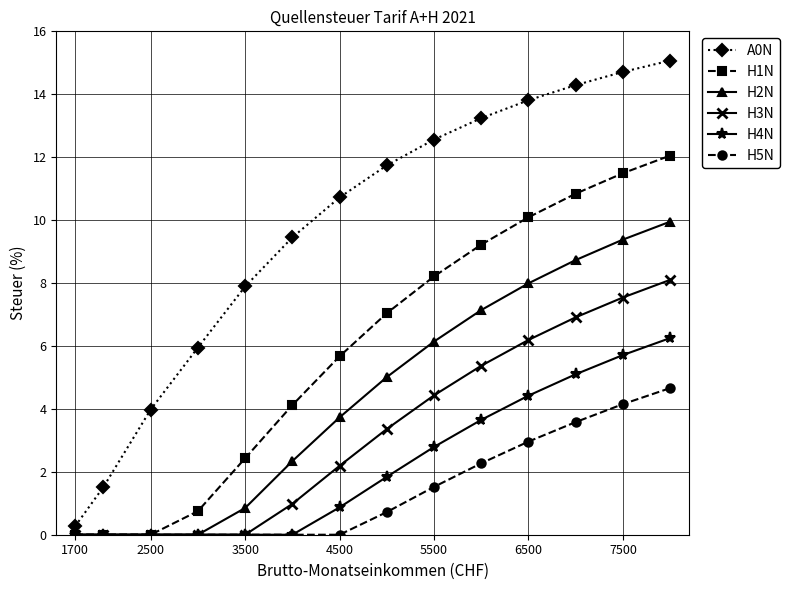

True or false: H2N has more than 1 interior local peaks.

False